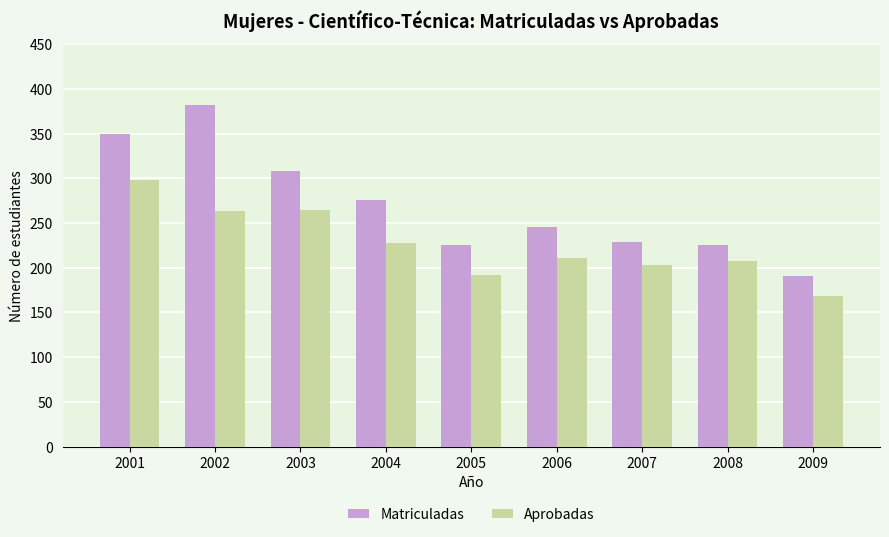

Between 2003 and 2004, which series saw the biggest shift?

Aprobadas